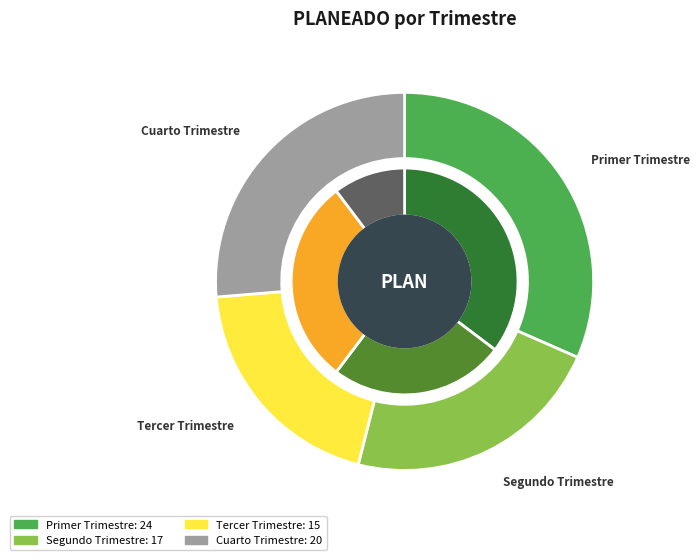

How many slices are in this pie chart?

4